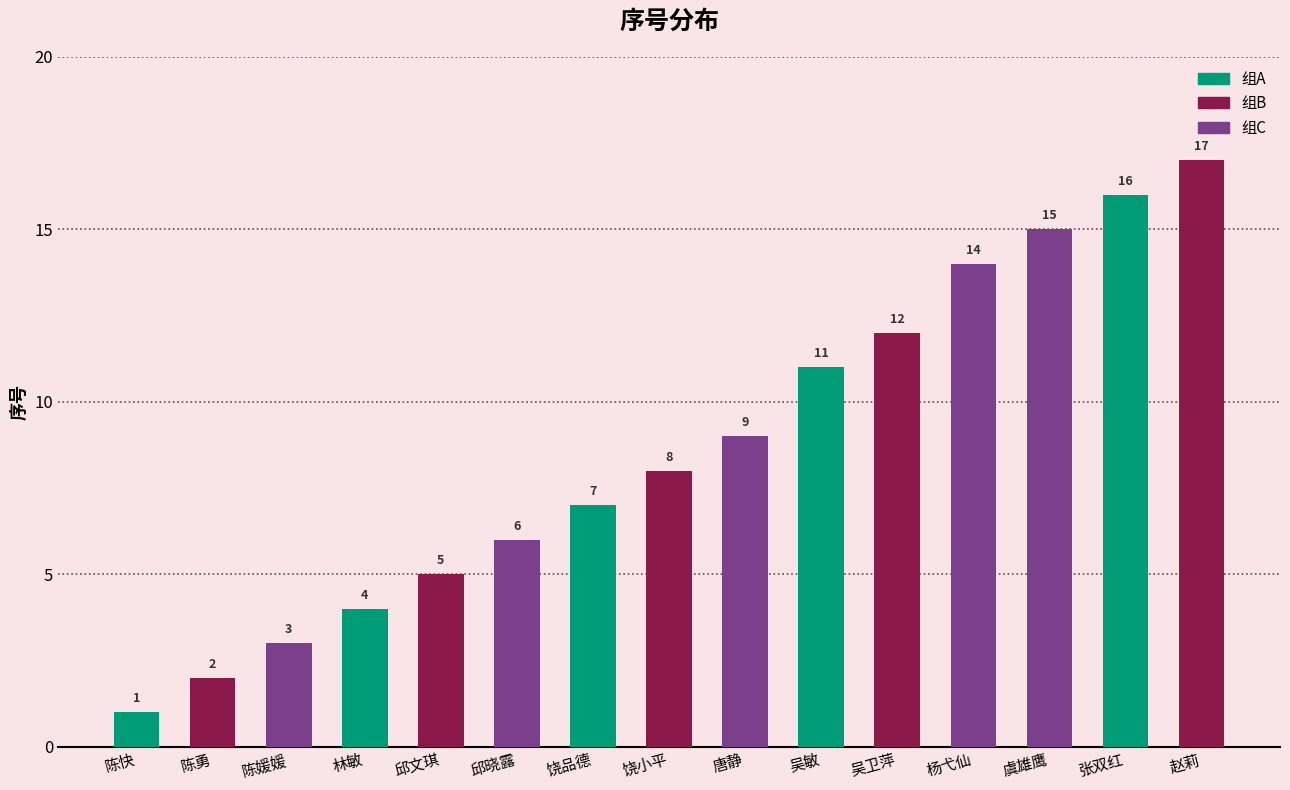

What is the sum of all values?

130